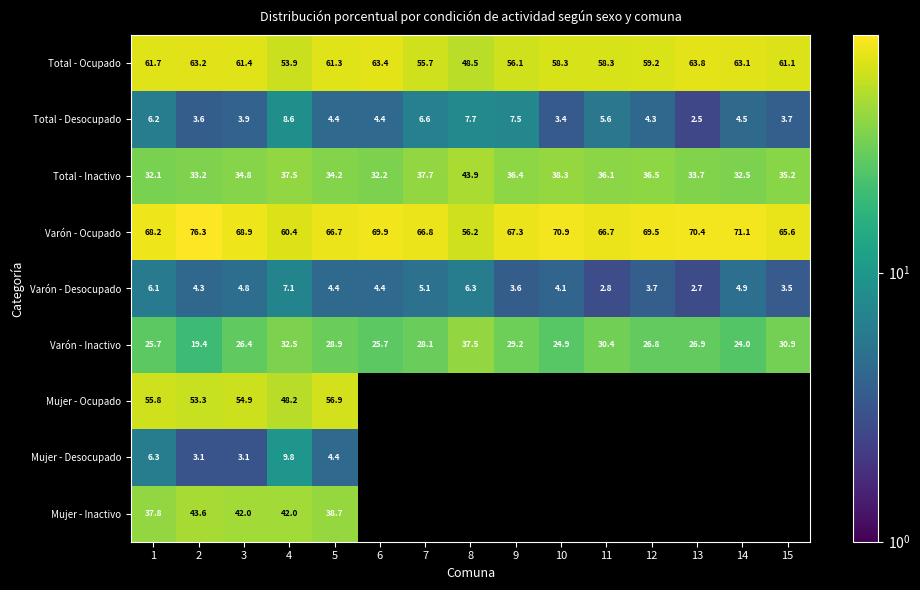

Which category has the lowest value in the Varón - Inactivo series?

2